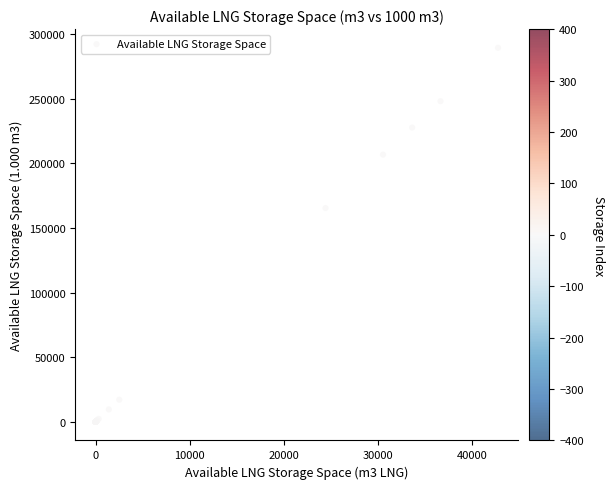

What Y value in the scatter plot is closest to 144749?

165428